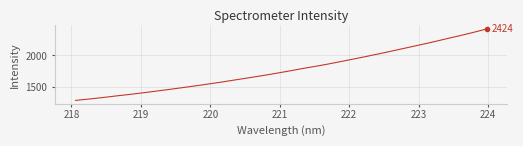

What is the maximum value shown in the chart?

2423.8